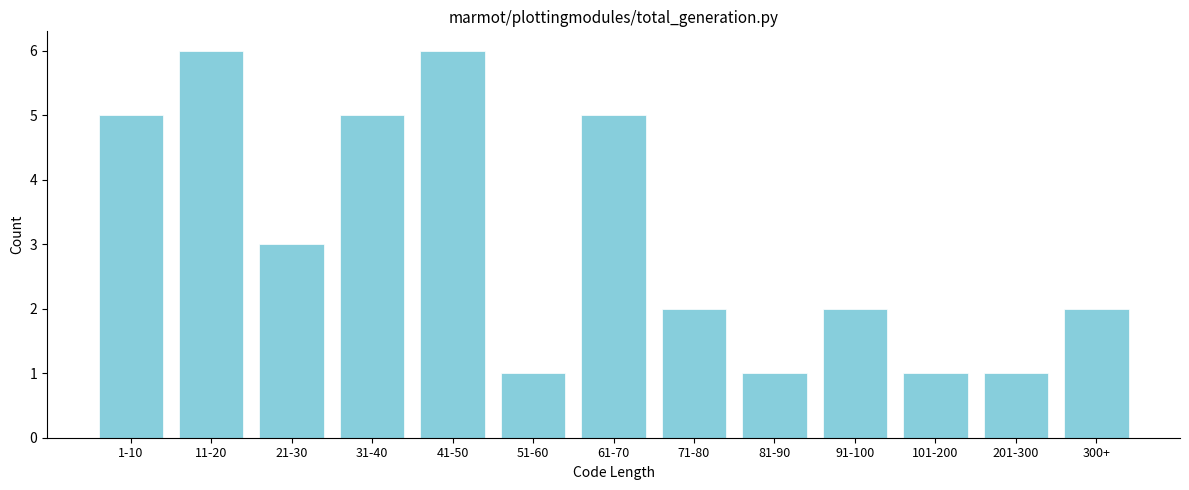

Reading left to right, extract all data points from this chart.

5	6	3	5	6	1	5	2	1	2	1	1	2